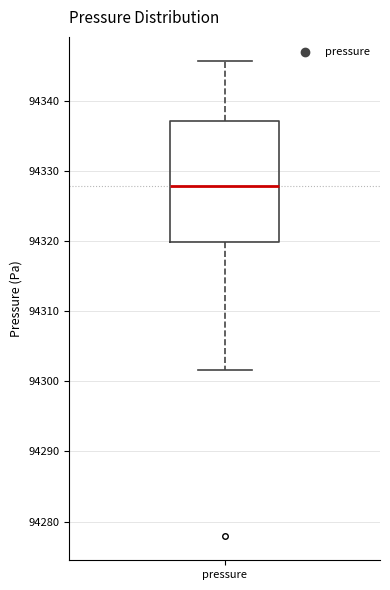

Read this box plot against the y-axis: the position of the median line, the range covered by the box, and the ends of both whiskers. The values are not printed on the chart, so give them approximately, as read against the axis.

median 94328, box 94320 to 94337, whiskers 94302 to 94346